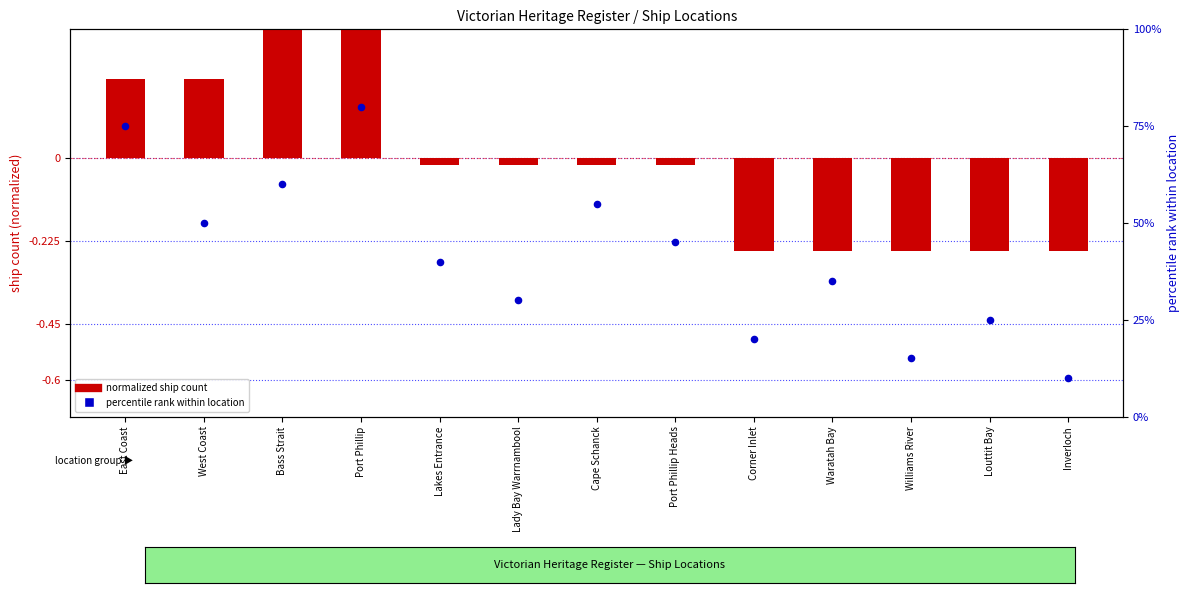

At which category is the sum across all series the highest?

Port Phillip